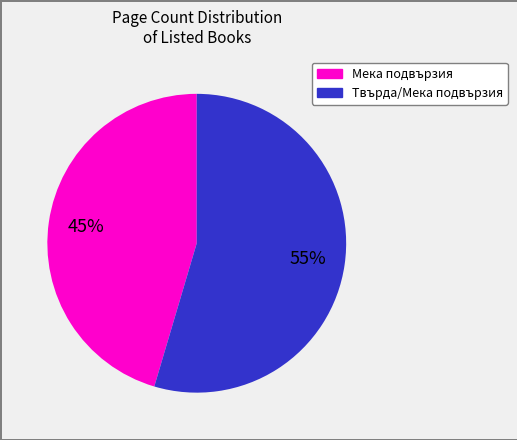

Which slice is the smallest?

Мека подвързия